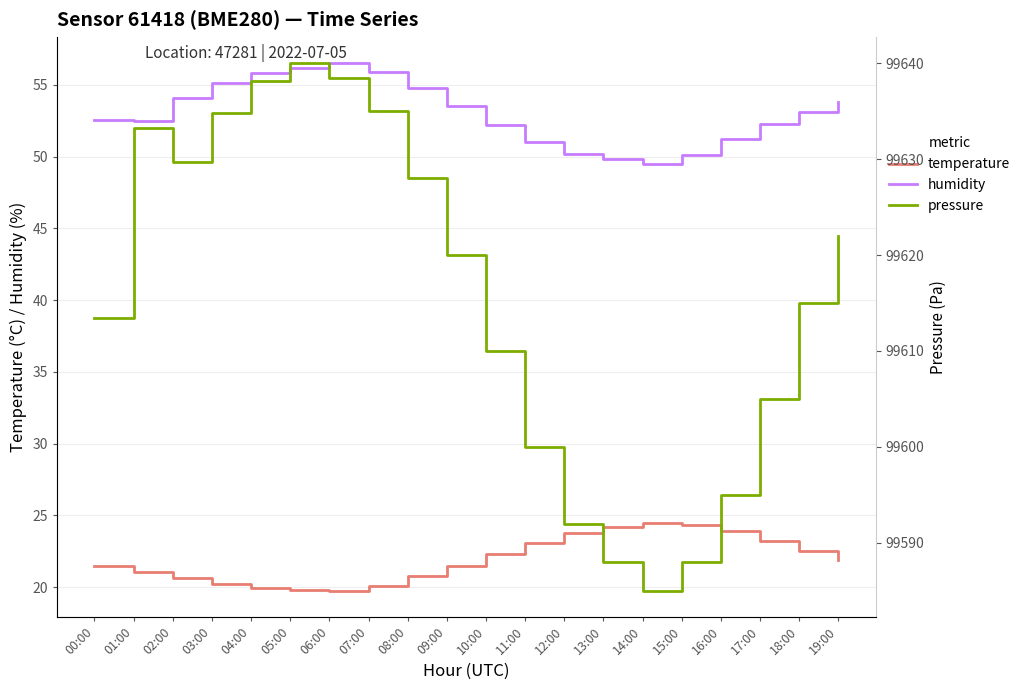

Which series has the largest total across all categories?

pressure